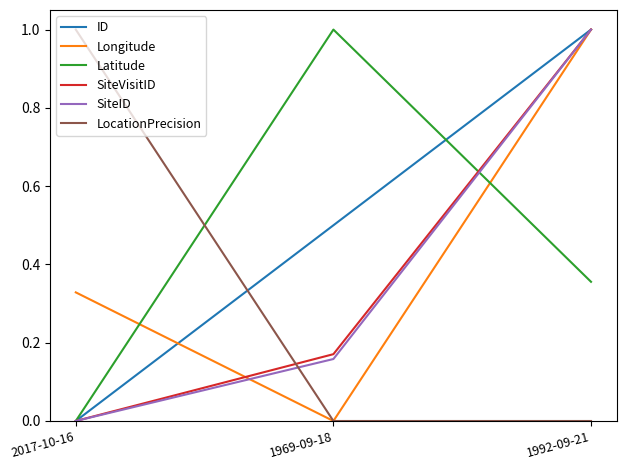

Which category has the lowest value in the Longitude series?

1969-09-18